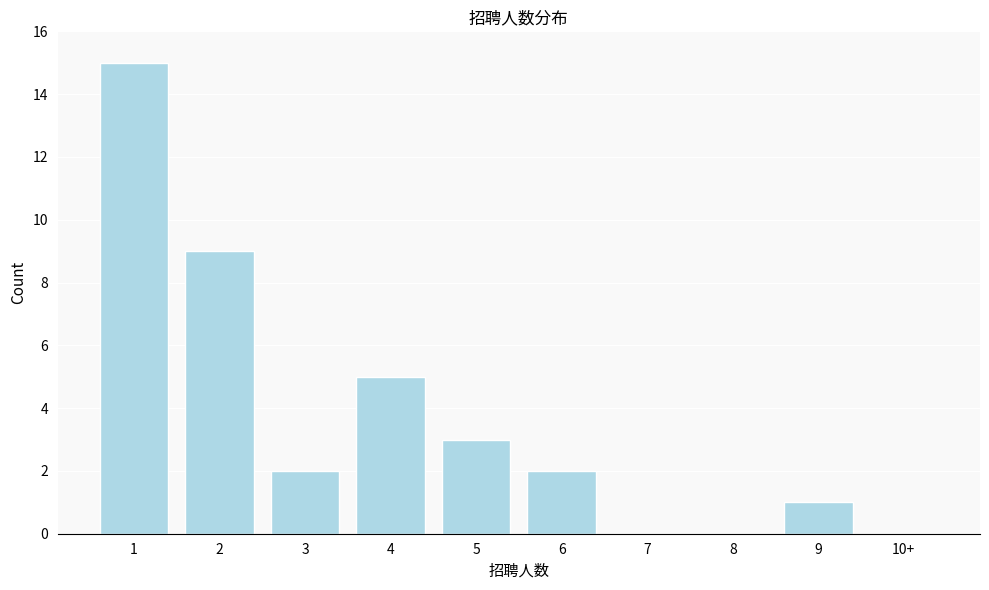

Reading right to left, extract all data points from this chart.

10+=0	9=1	8=0	7=0	6=2	5=3	4=5	3=2	2=9	1=15